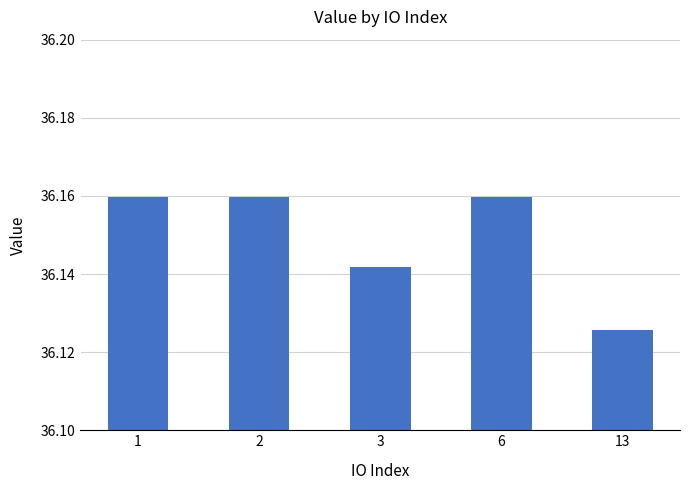

Which has a higher value, 13 or 1?

1